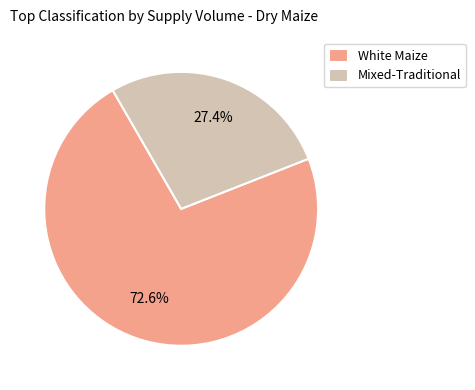

Count the number of slices in the pie.

2